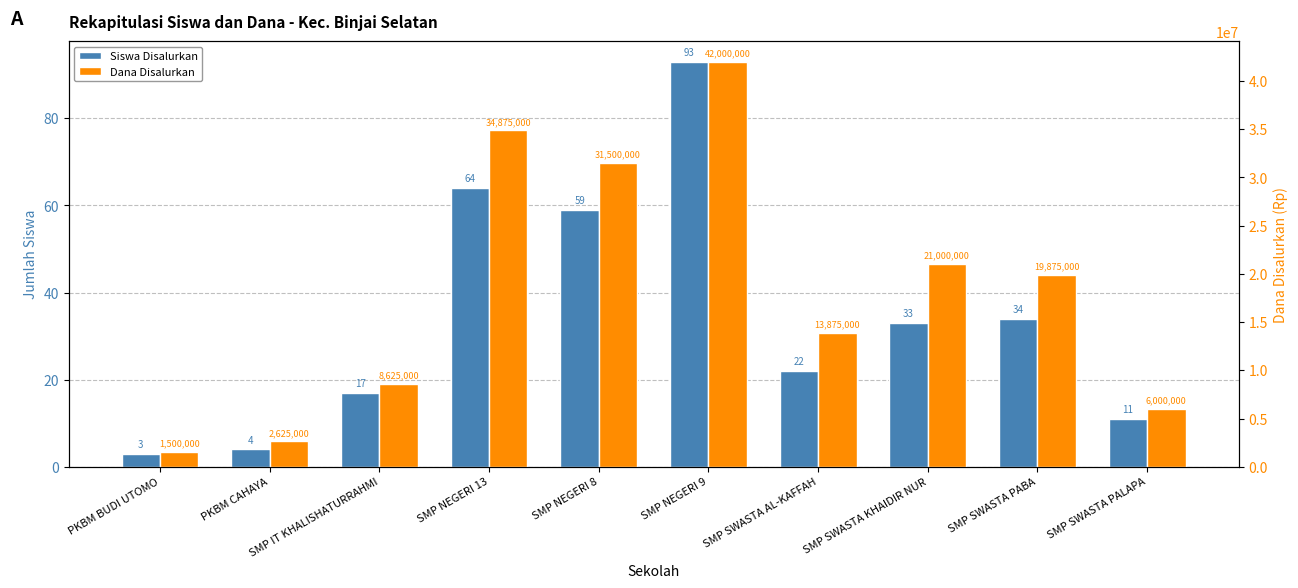

Which series has the largest range (max minus min)?

Dana Disalurkan